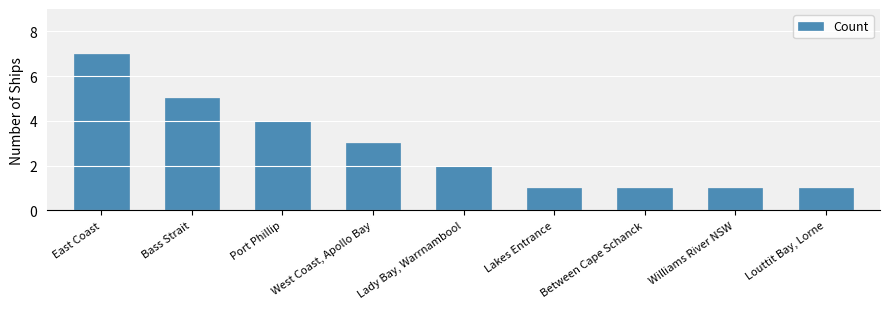

What is the smallest value displayed?

1